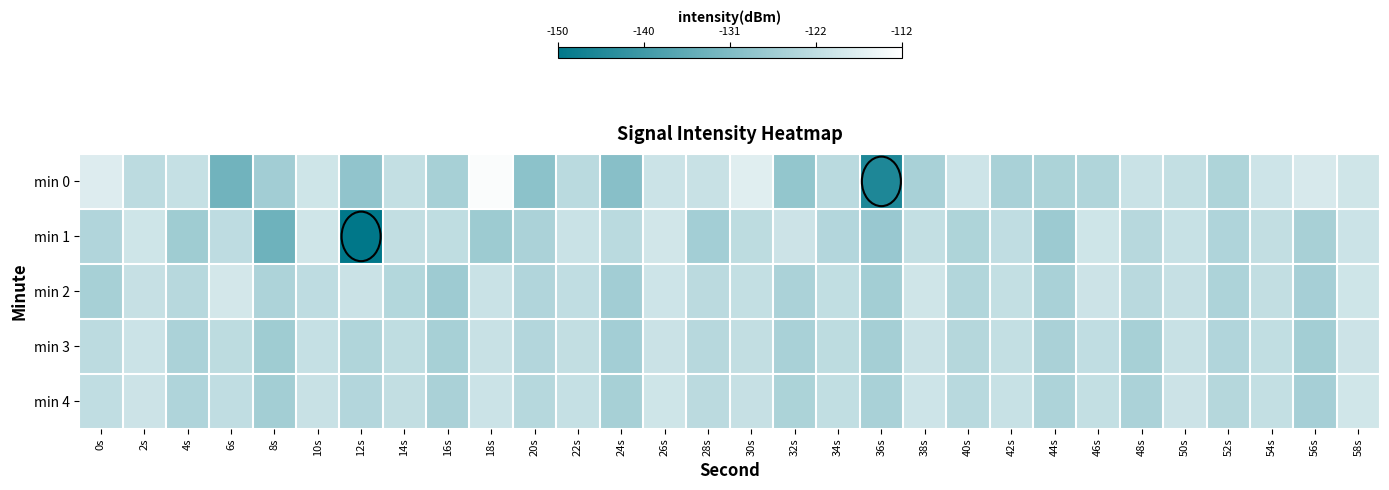

Which series has the largest range (max minus min)?

min 0